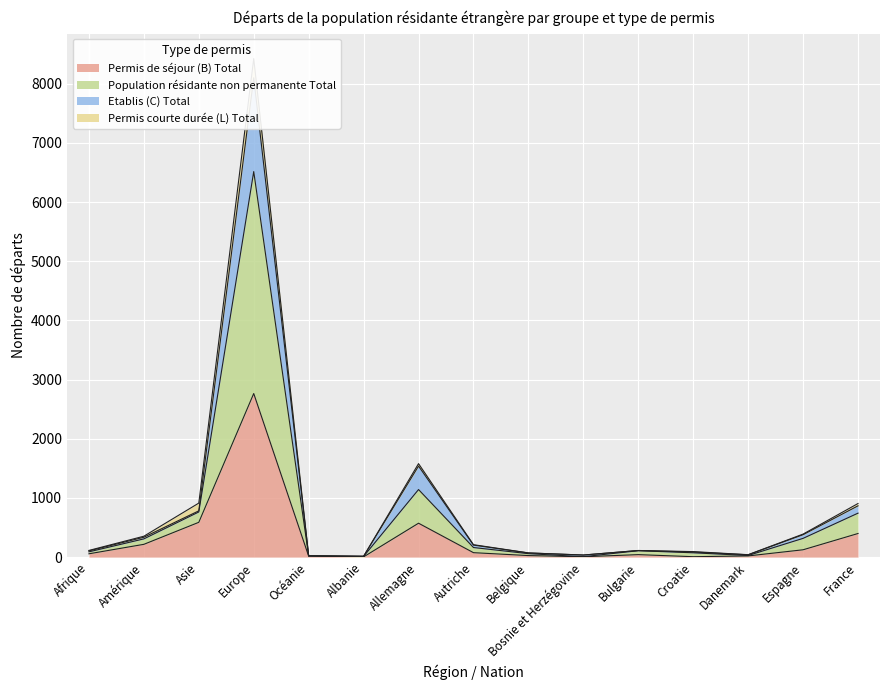

What position from the right is France?

1